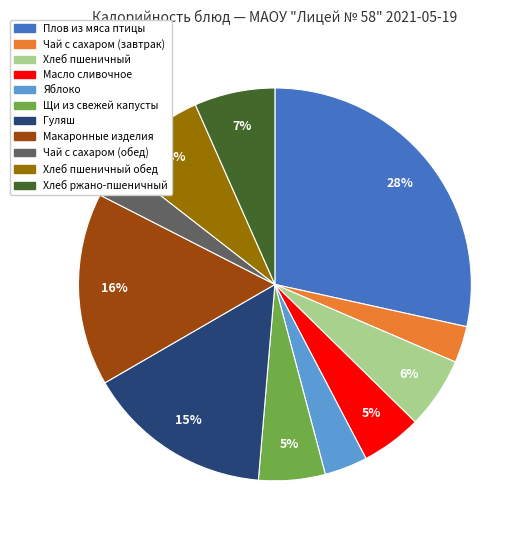

Is there any slice that represents more than half of the pie?

No